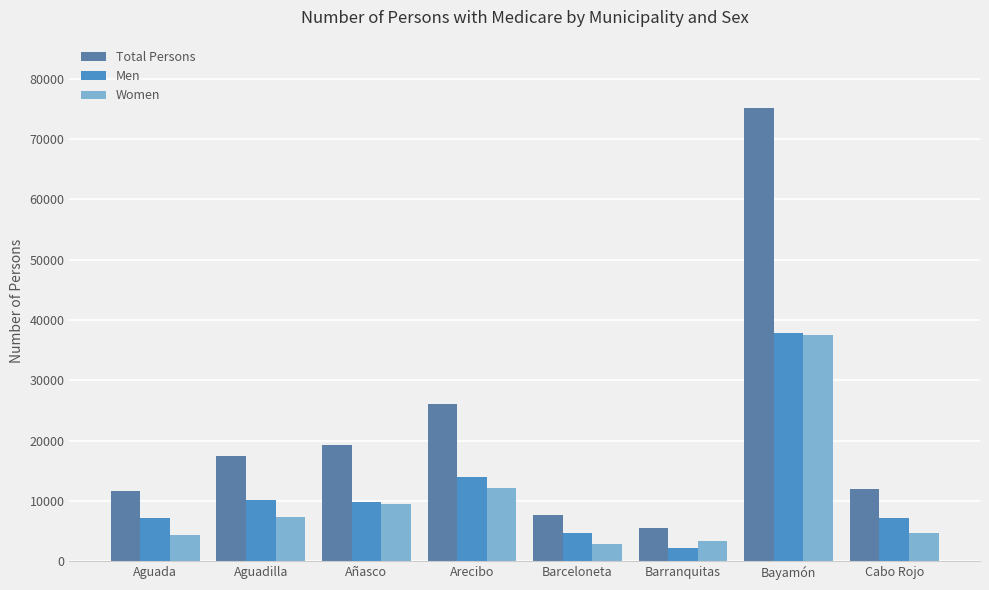

At which label does Total Persons reach its peak?

Bayamón